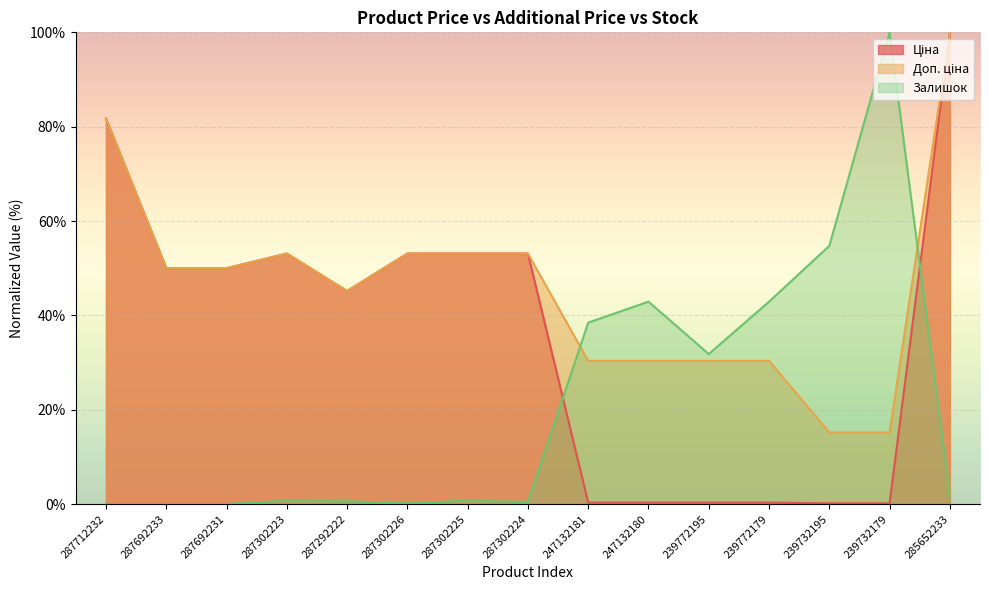

Where is Залишок nearest to the value 50?

239732195